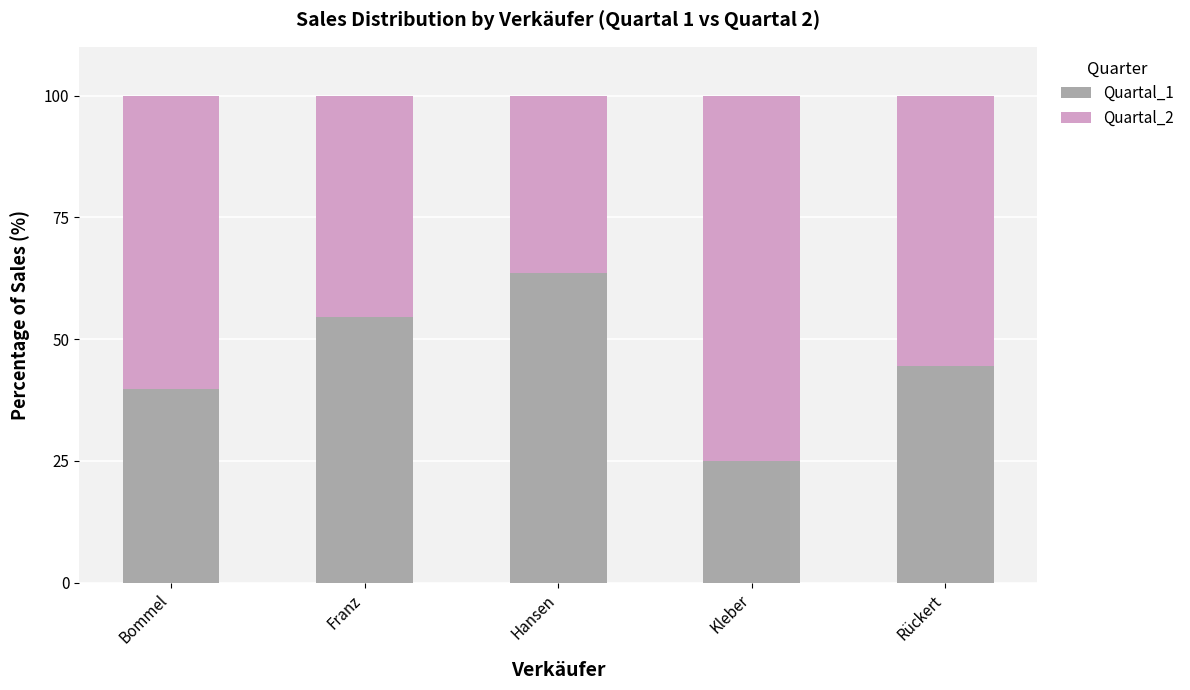

List the labels in order of Quartal_1 value, largest first.

Hansen, Franz, Rückert, Bommel, Kleber